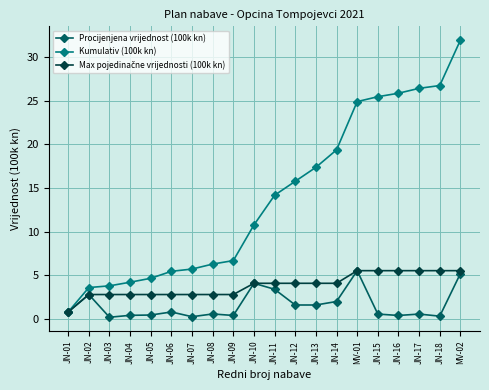

What is the label of the 12th point from the left?

JN-12